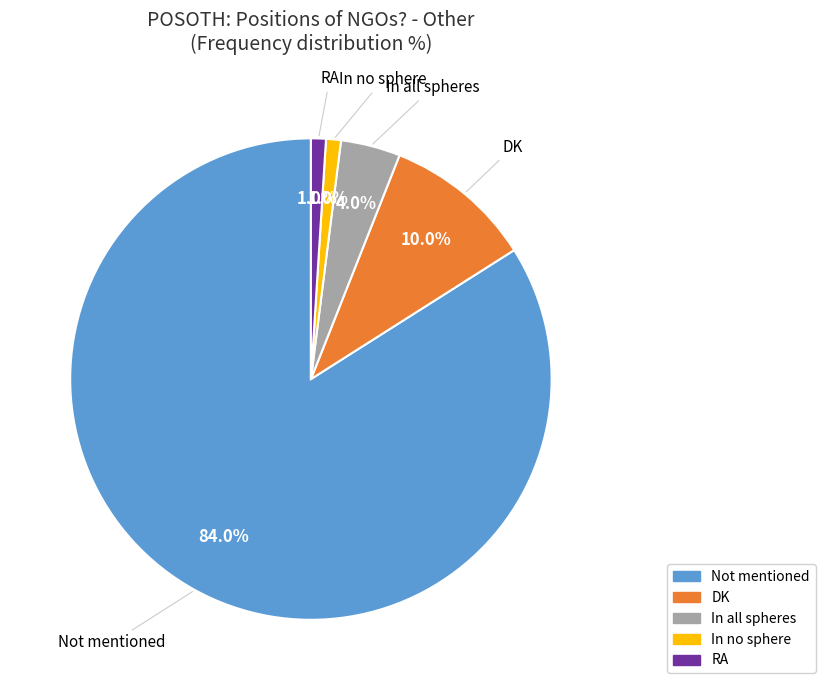

Which slice is the largest?

Not mentioned